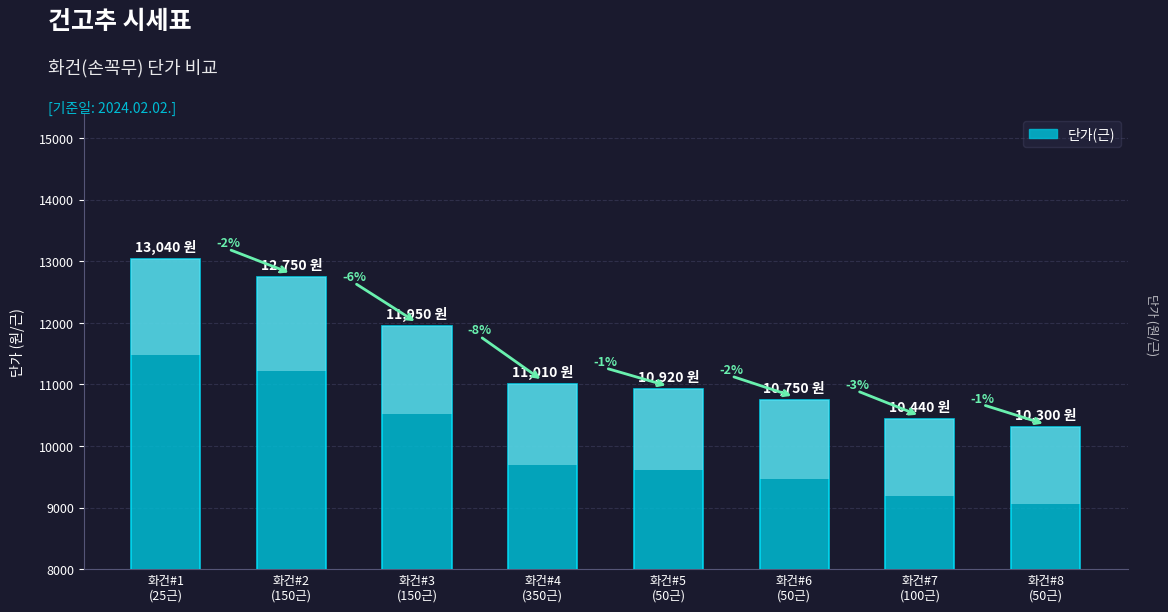

Reading left to right, what are all the values shown in this chart?

화건#1
(25근)=13040	화건#2
(150근)=12750	화건#3
(150근)=11950	화건#4
(350근)=11010	화건#5
(50근)=10920	화건#6
(50근)=10750	화건#7
(100근)=10440	화건#8
(50근)=10300